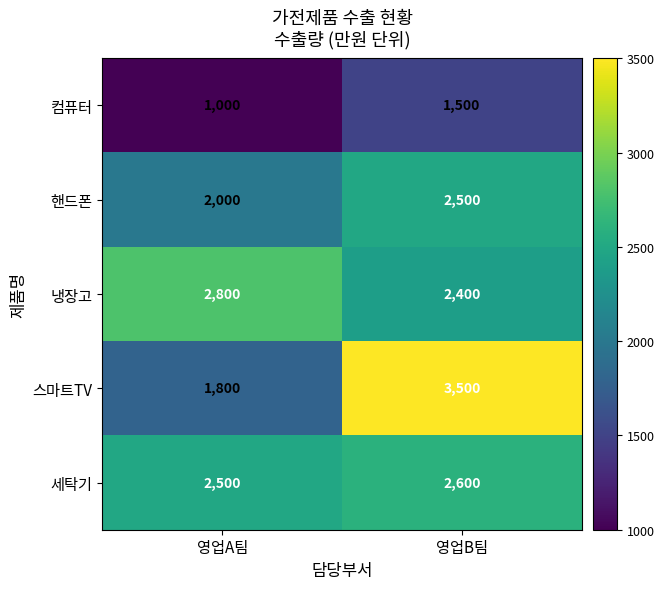

True or false: 컴퓨터 has a value of 1500 at 영업B팀.

True